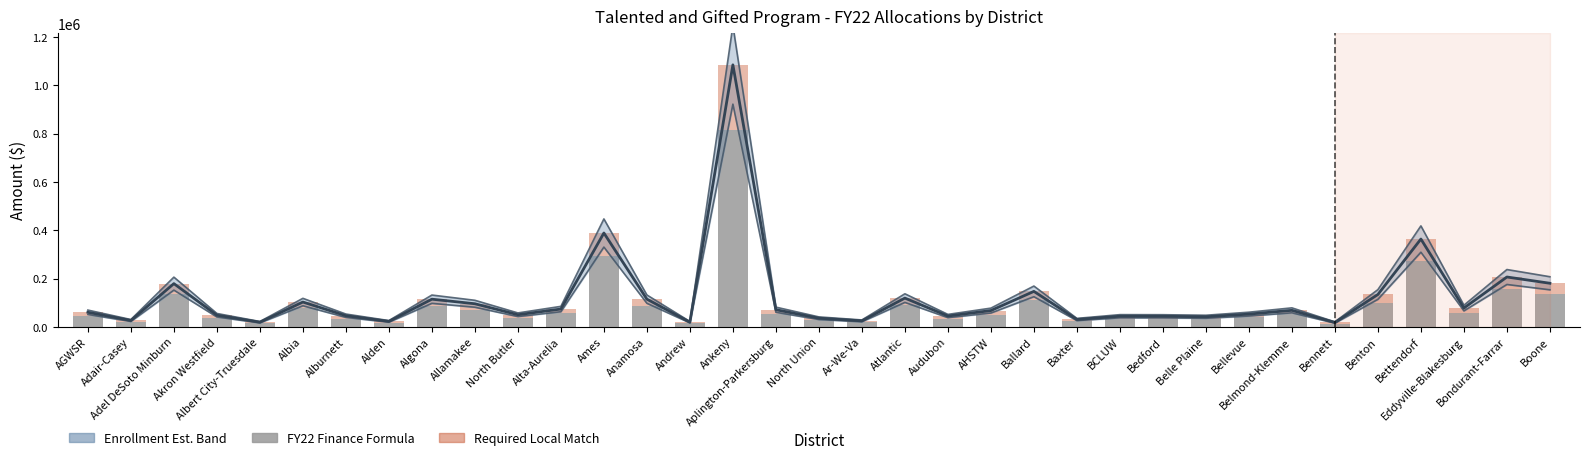

At how many categories does at least one series exceed 725821?

1